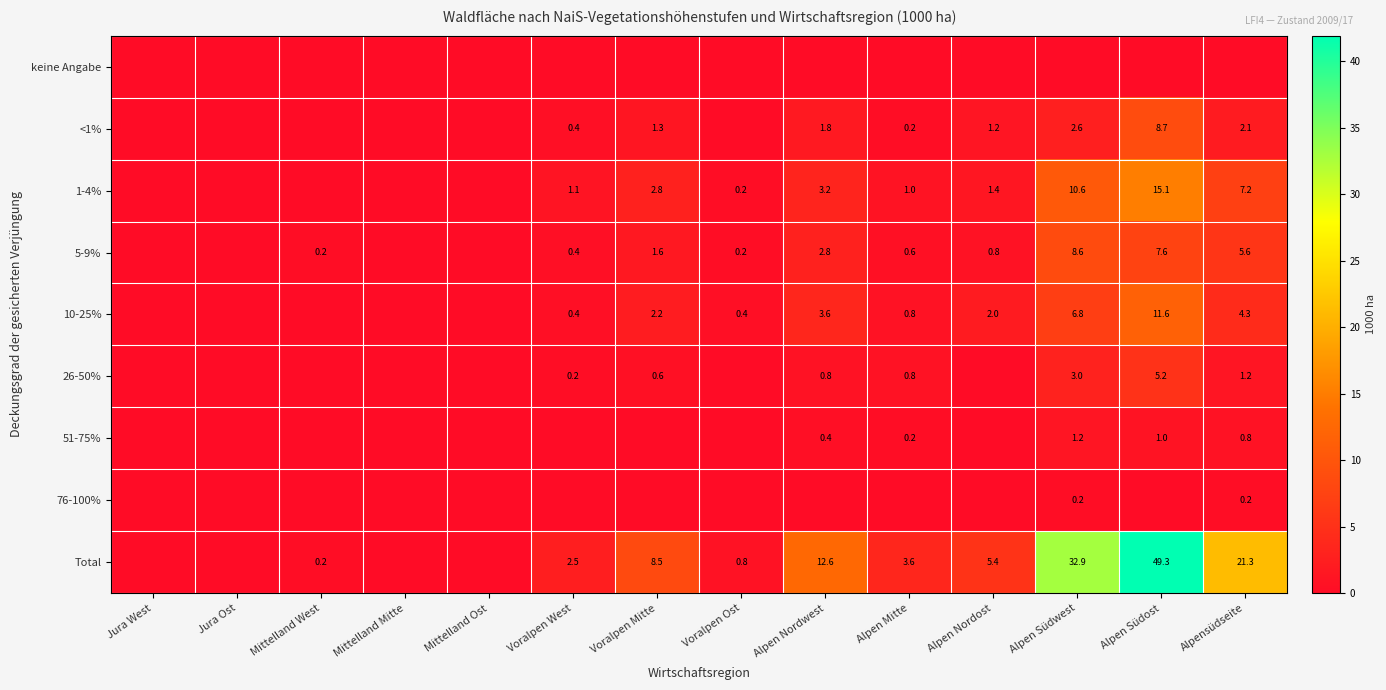

What is the difference between the 1-4% values at Voralpen West and Alpen Südwest?

9.5